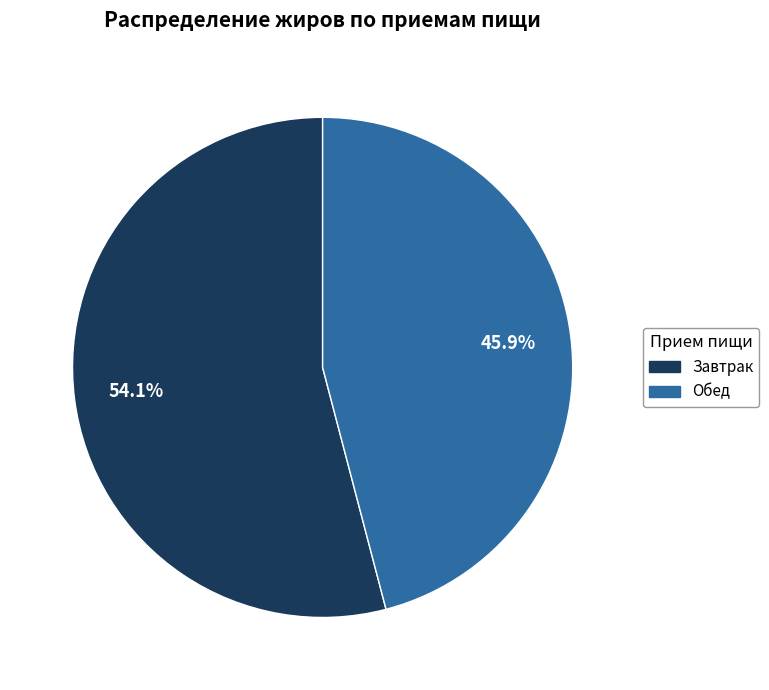

Does any single category account for the majority?

Yes